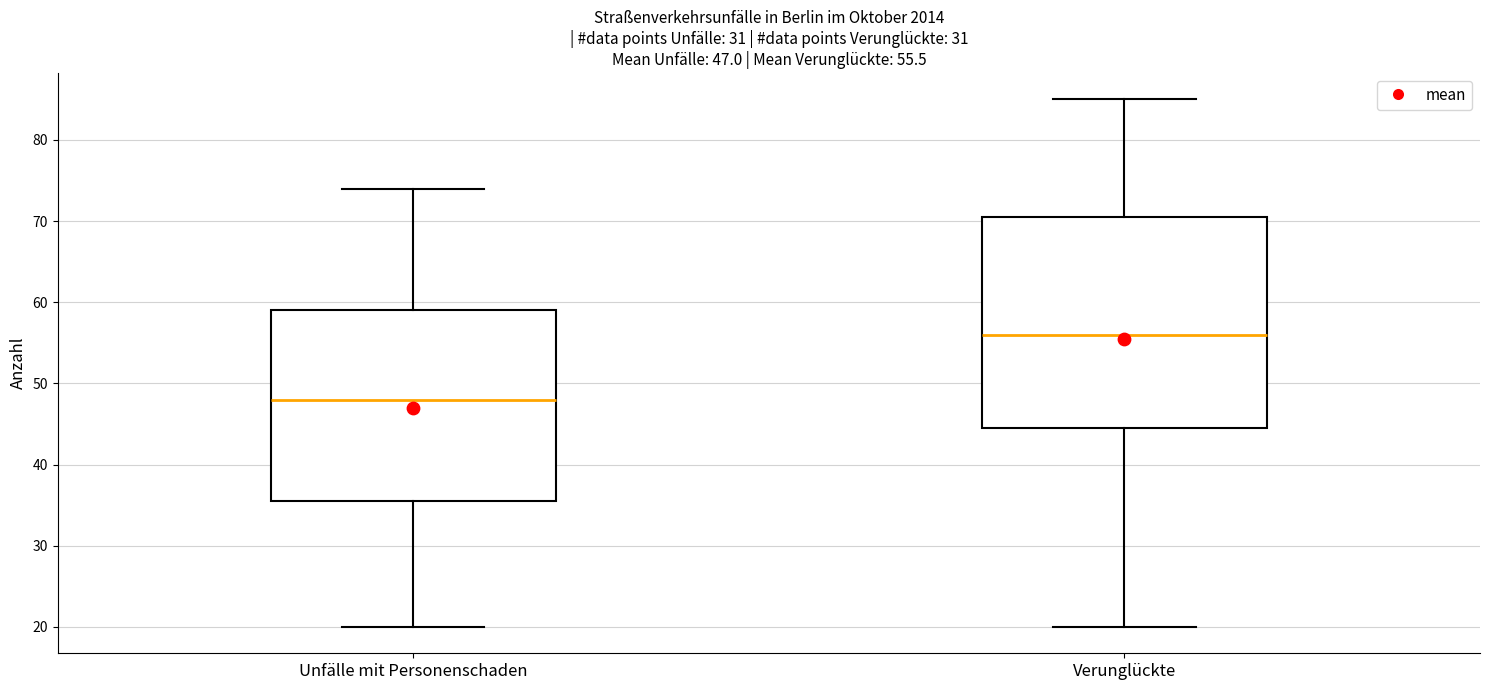

Comparing the boxes themselves (not the whiskers), which one is the tallest?

Verunglückte